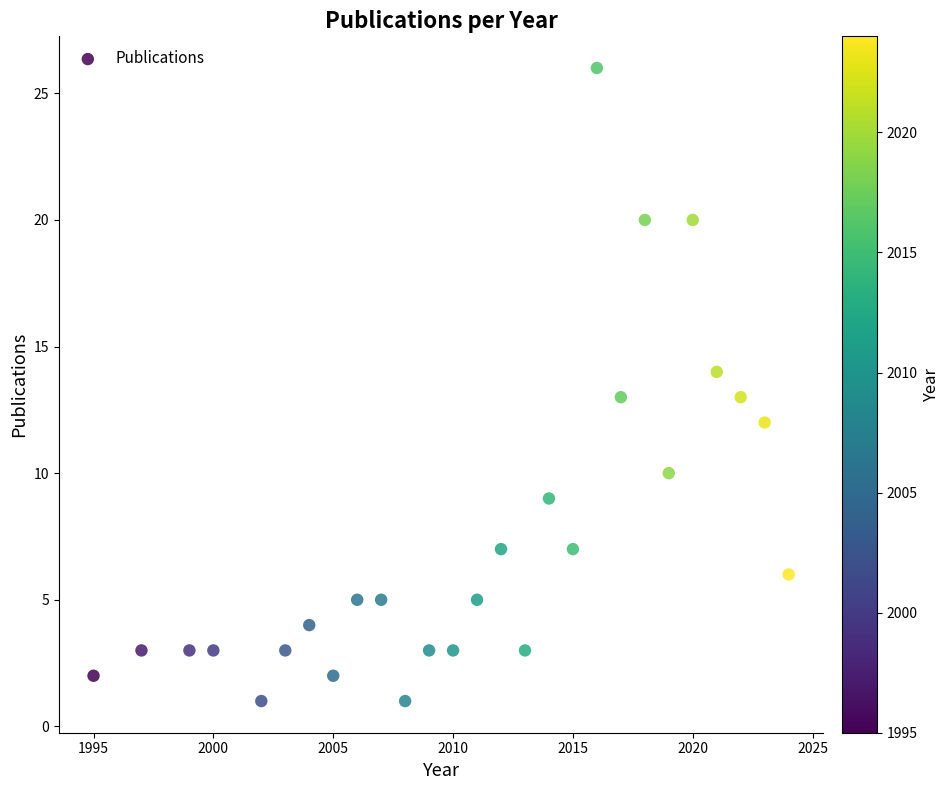

What is the range of X values (max minus min)?

29